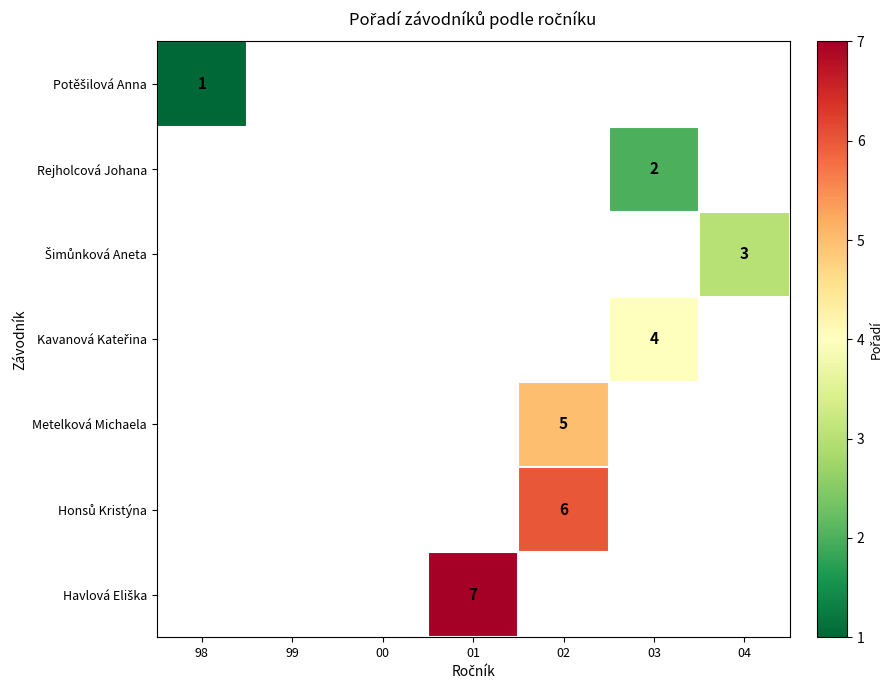

The value of Metelková Michaela at 02 is 2. True or false?

False